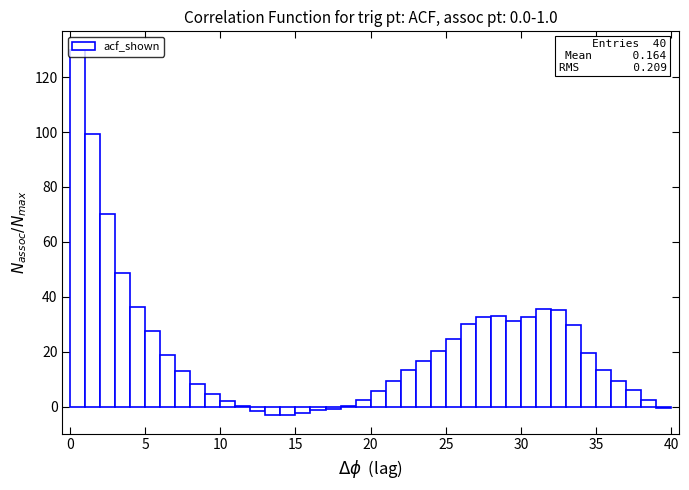

Around what value on the x-axis is the tallest bar? Give the approximate position of its centre, as read against the axis.

0.5